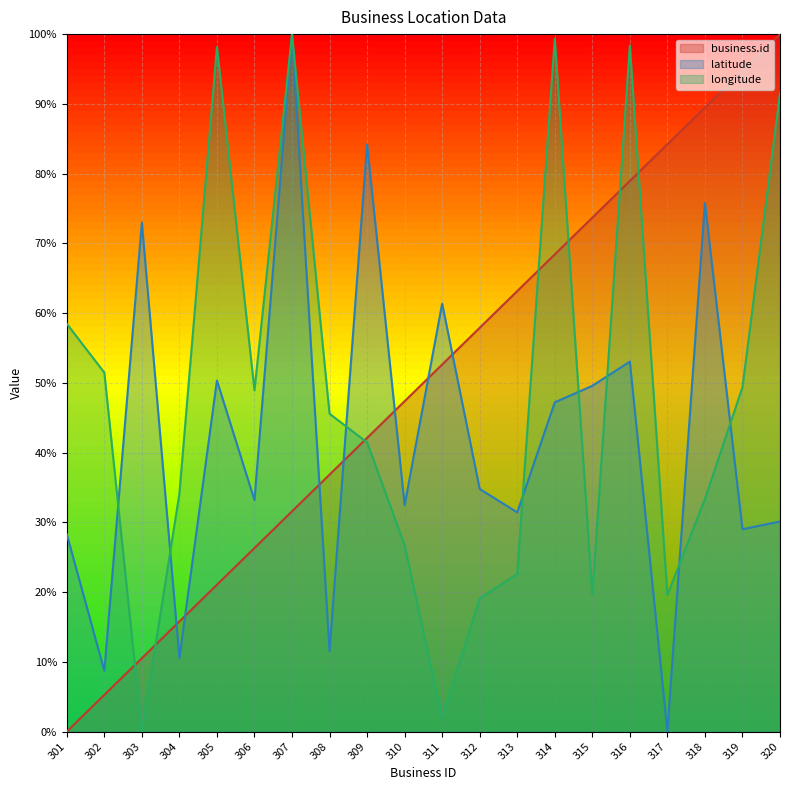

What is the average value of the business.id series?

50.0